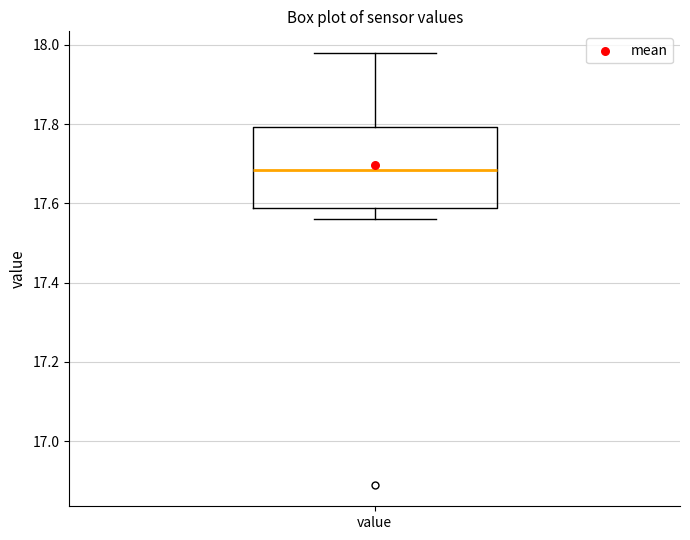

Read this box plot against the y-axis: the position of the median line, the range covered by the box, and the ends of both whiskers. The values are not printed on the chart, so give them approximately, as read against the axis.

median 17.68, box 17.58 to 17.80, whiskers 17.56 to 17.98